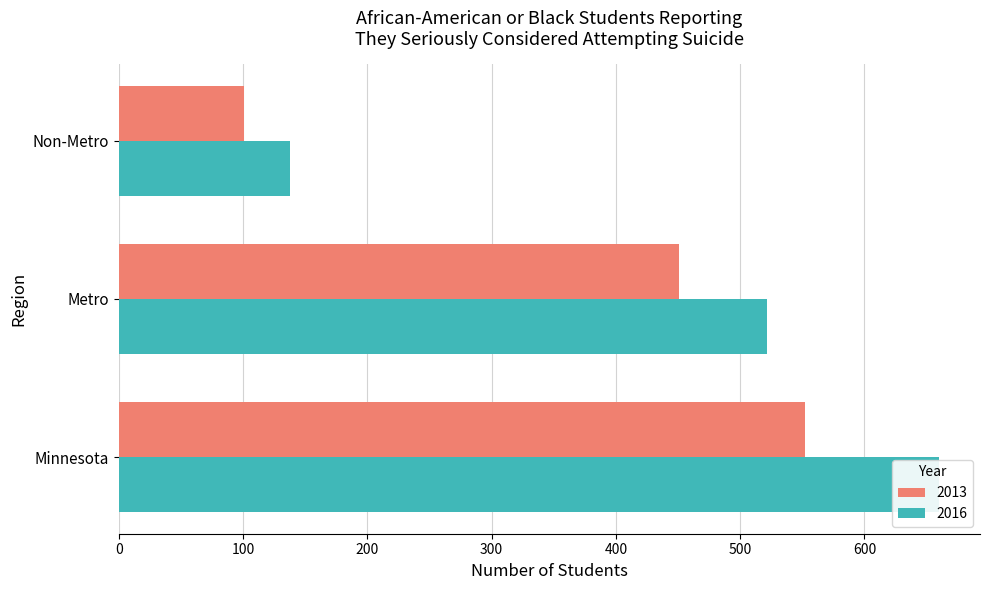

Where is 2013 nearest to the value 326?

Metro